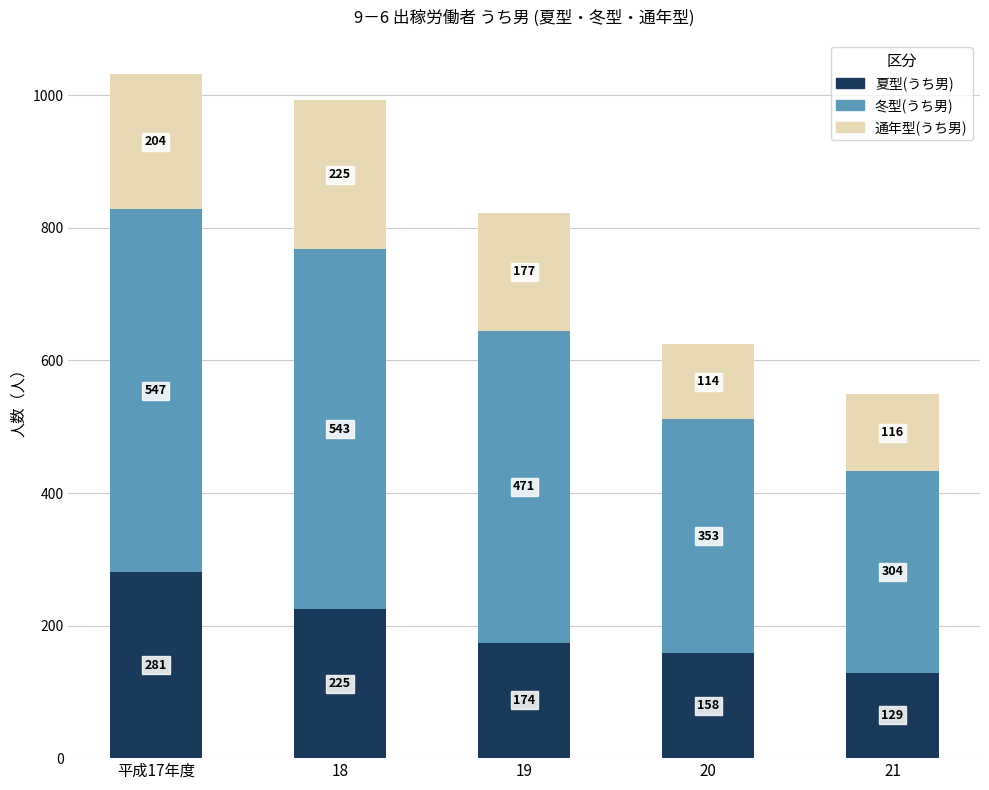

At which category is the sum across all series the highest?

平成17年度